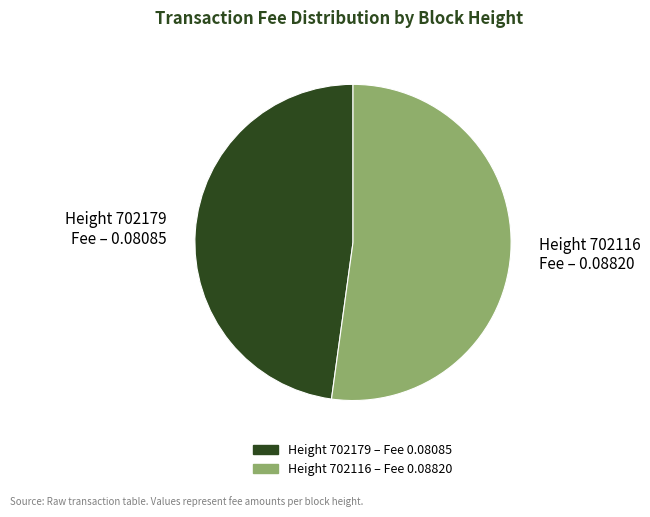

True or false: Height 702116 Fee – 0.08820 accounts for 58% of the total.

False